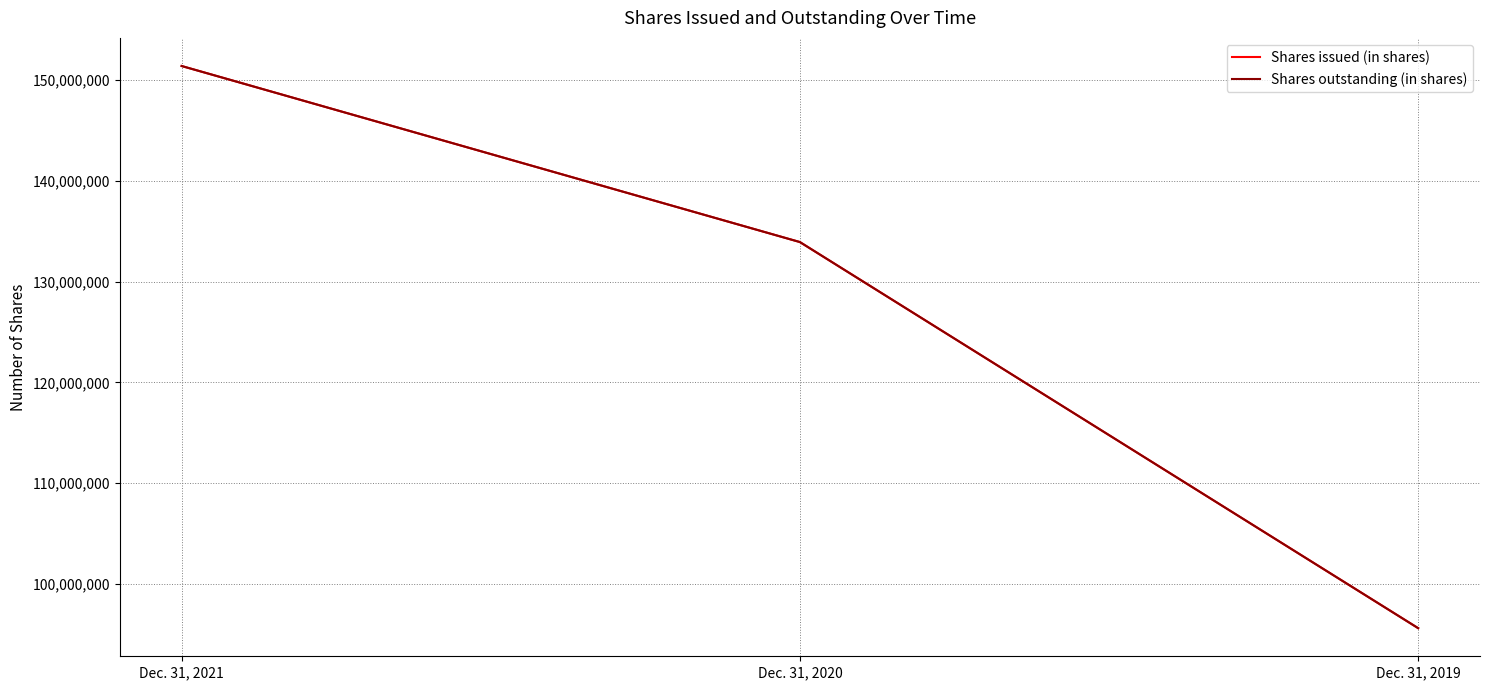

Is this an area chart (filled region under the line)?

No